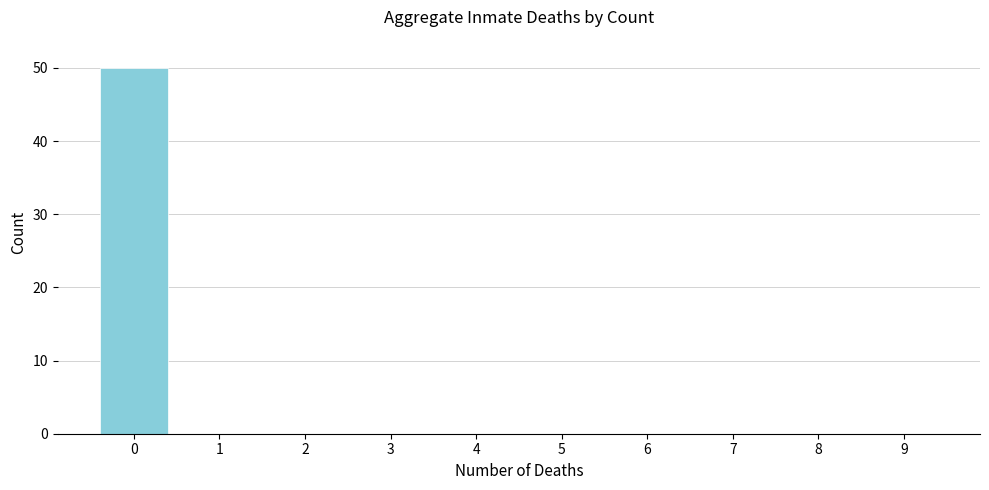

Reading left to right, extract all data points from this chart.

0=50	1=0	2=0	3=0	4=0	5=0	6=0	7=0	8=0	9=0